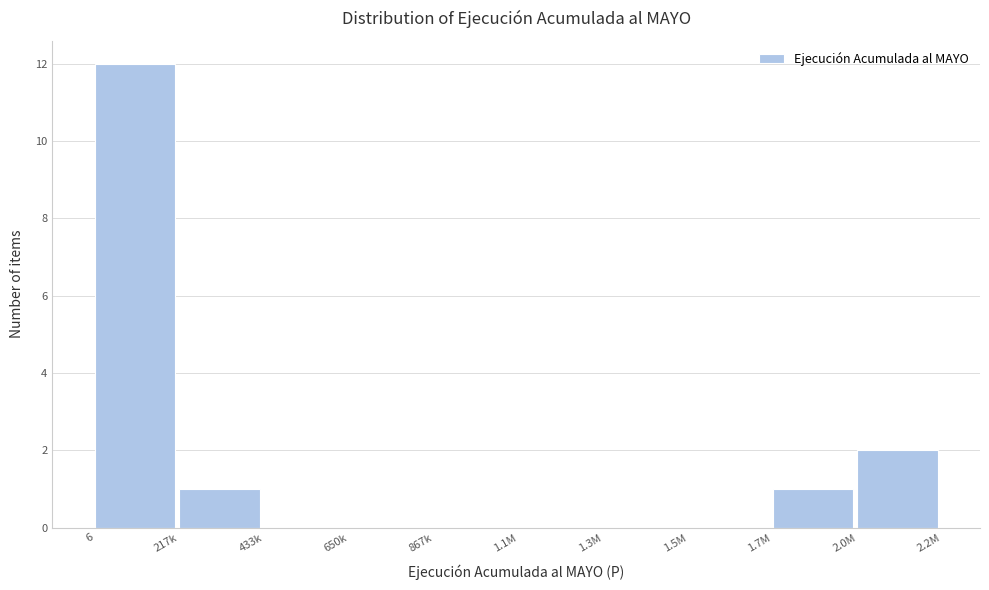

Reading right to left, extract all data points from this chart.

2.0M=2	1.7M=1	1.5M=0	1.3M=0	1.1M=0	867k=0	650k=0	433k=0	217k=1	6=12